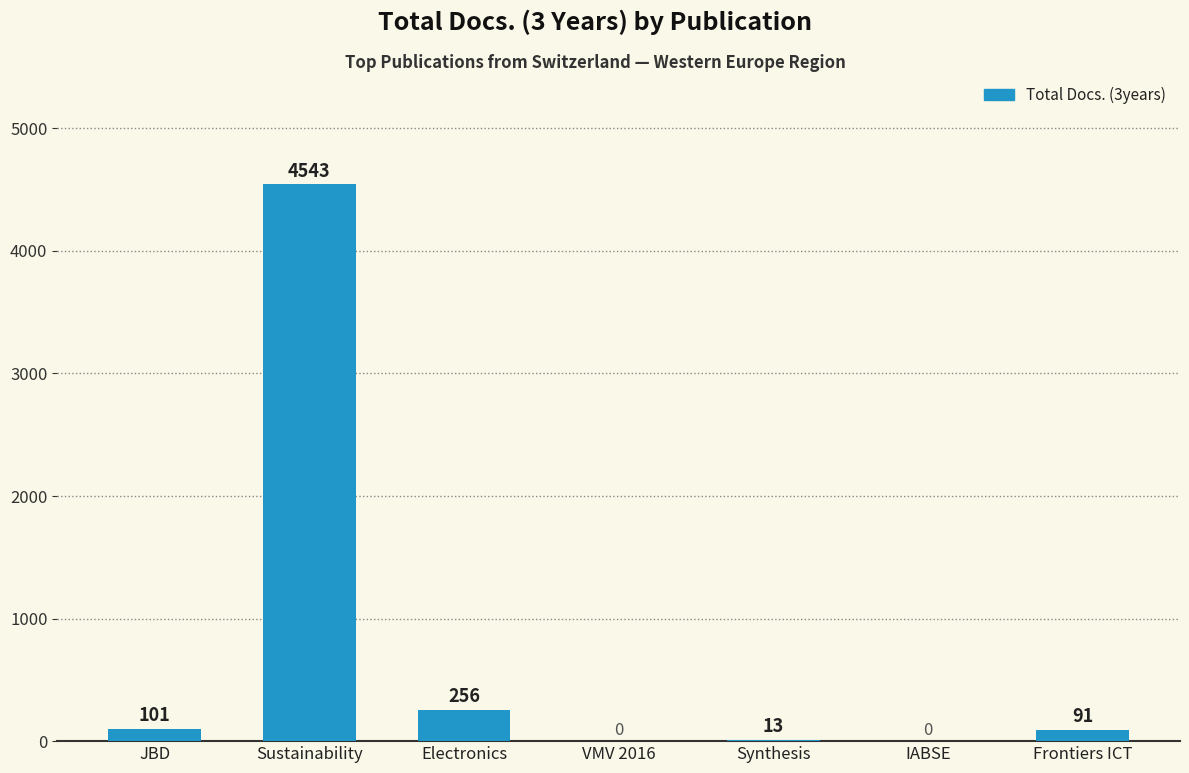

Are the bars grouped side by side (vs. stacked)?

No